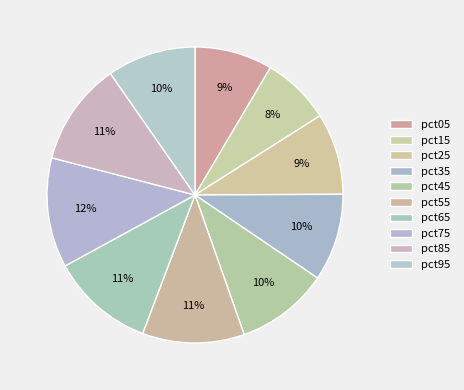

How many slices are in this pie chart?

10